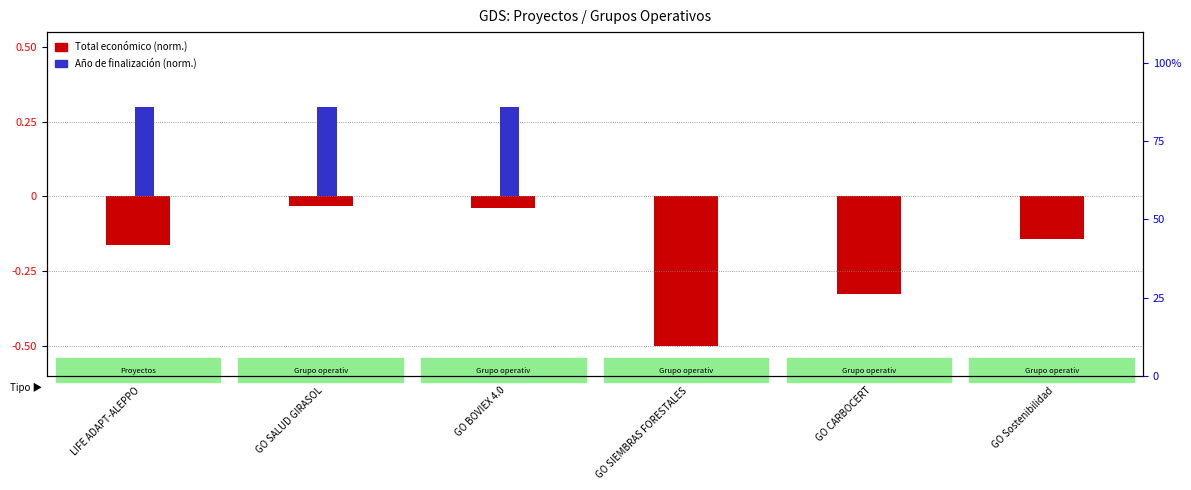

Rank the series by their average value, from lowest to highest.

Total económico (normalized), Año de finalización (normalized)